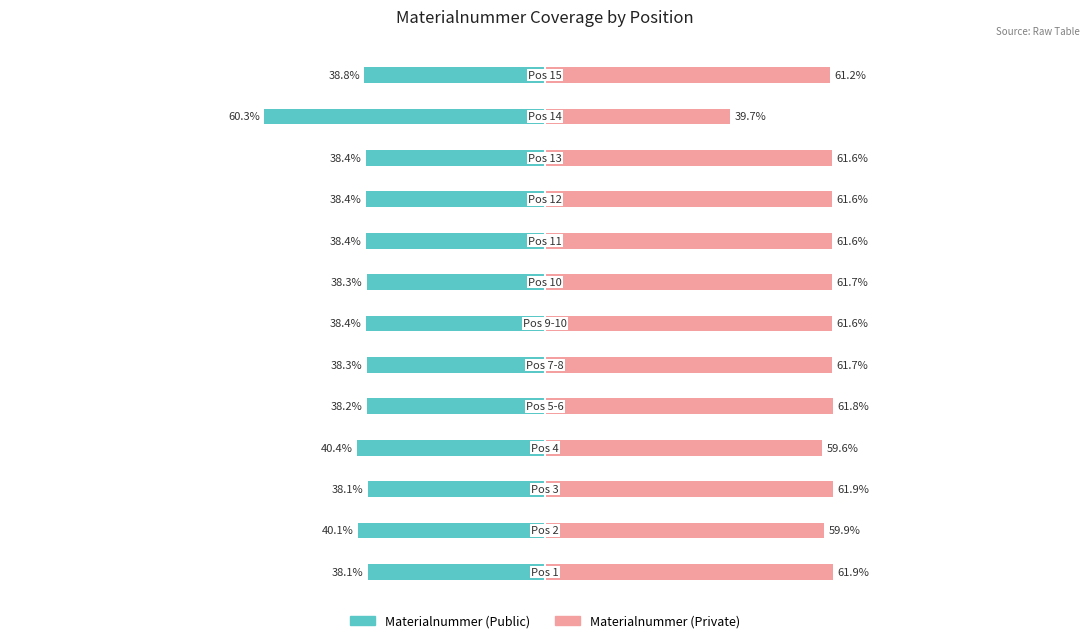

Count the number of categories in the chart.

13